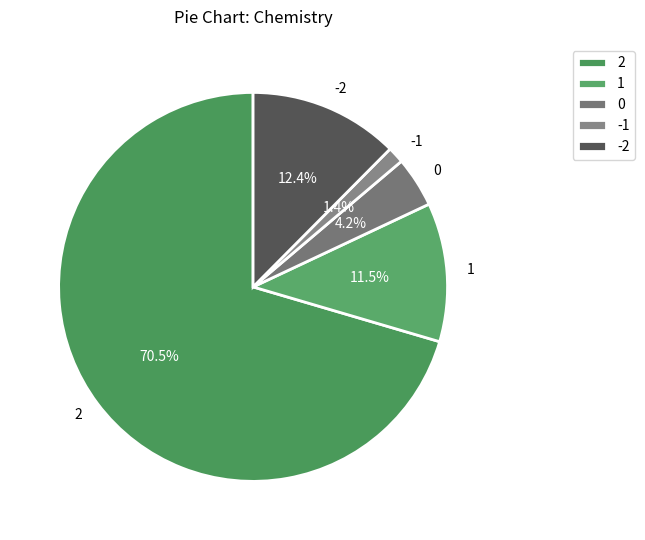

To the nearest percent, what percentage of the pie is 0?

4%